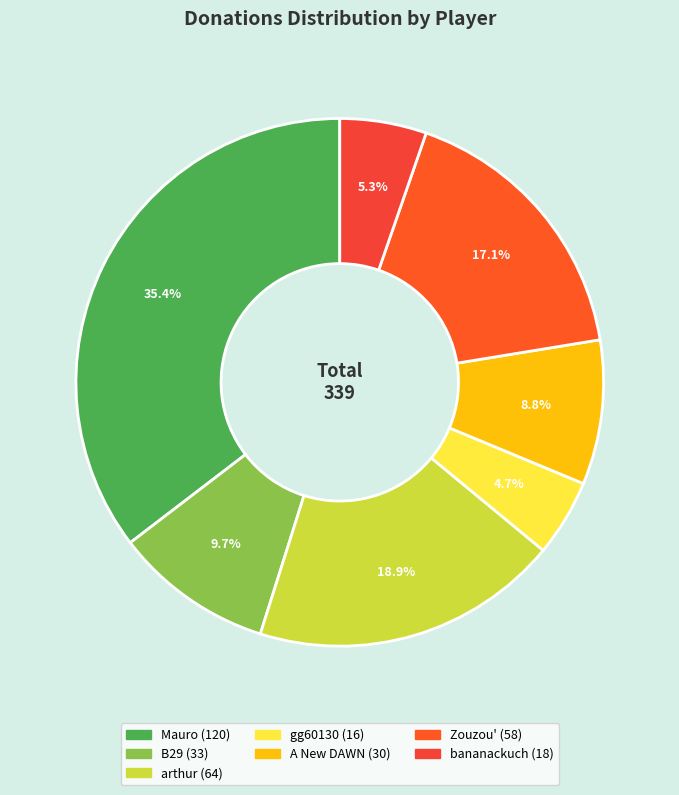

To the nearest percent, what portion does B29 represent?

10%